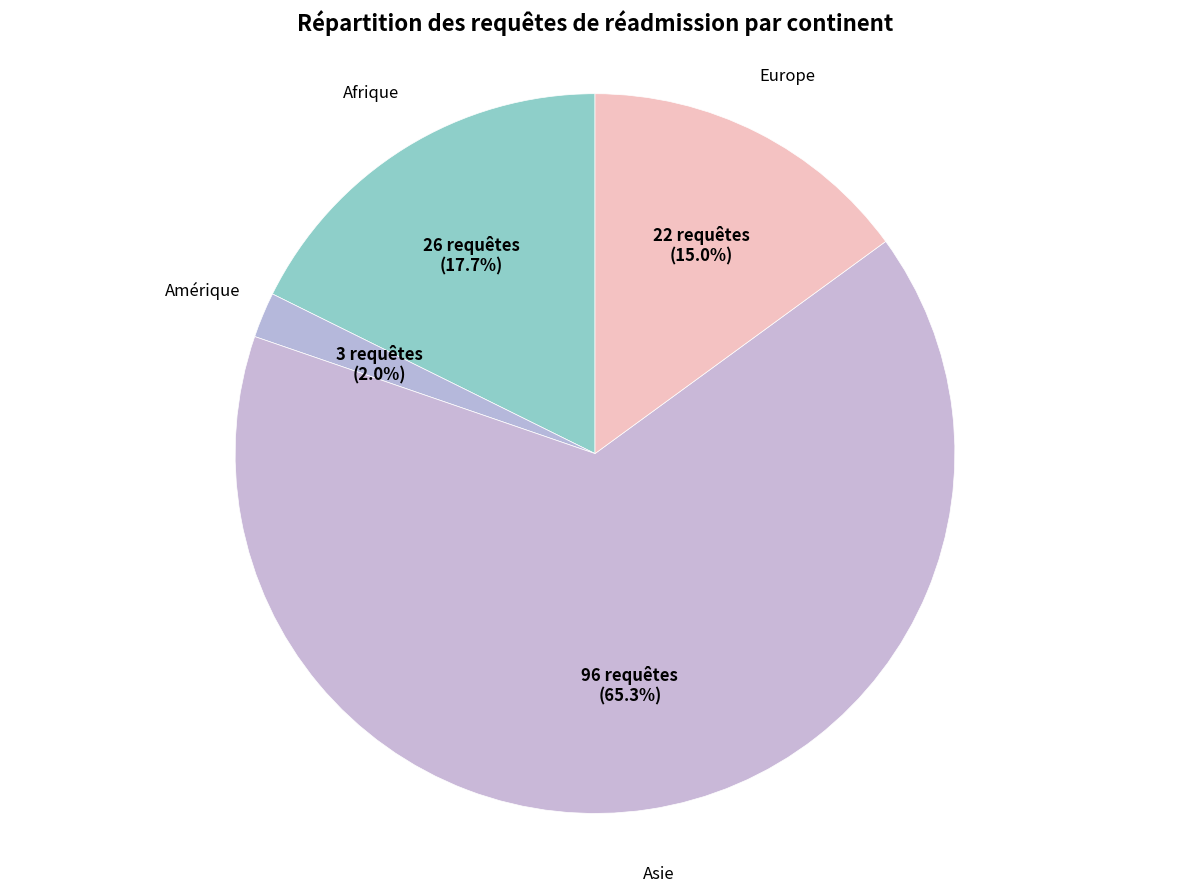

To the nearest percent, what percentage of the pie is Europe?

15%